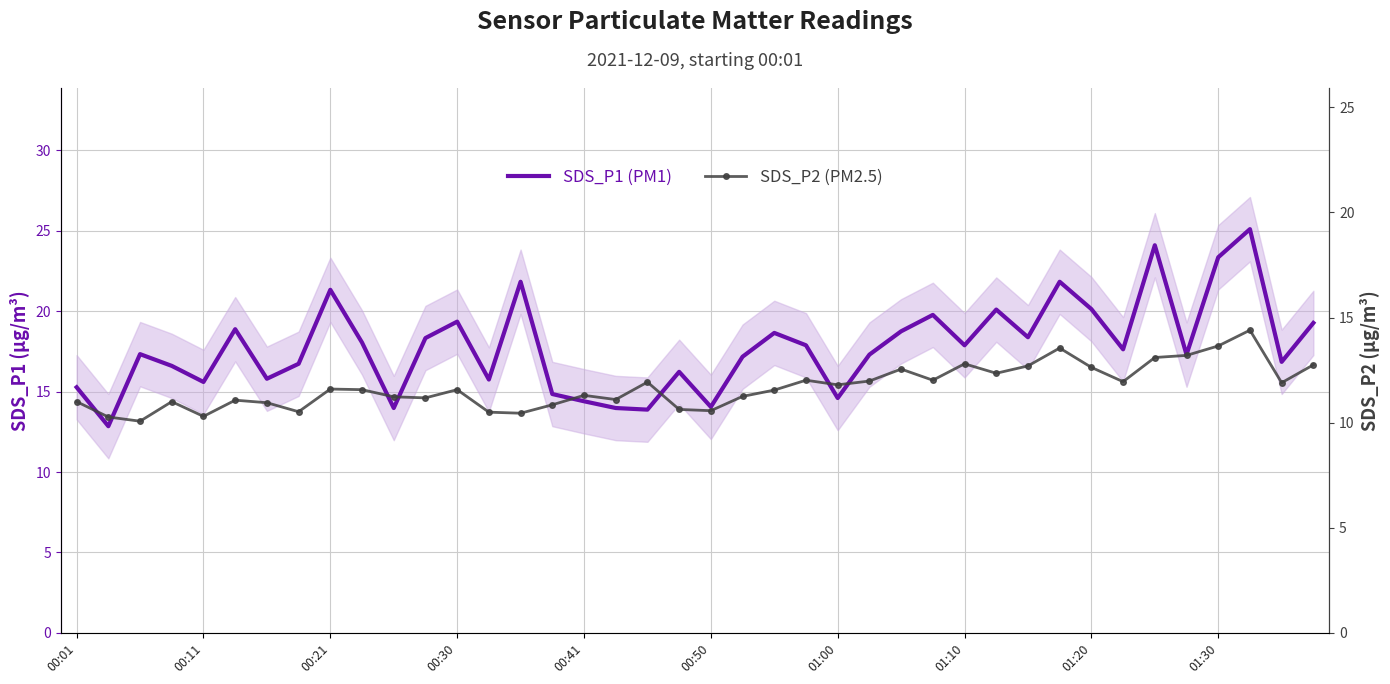

Which category has the highest value across all series?

37